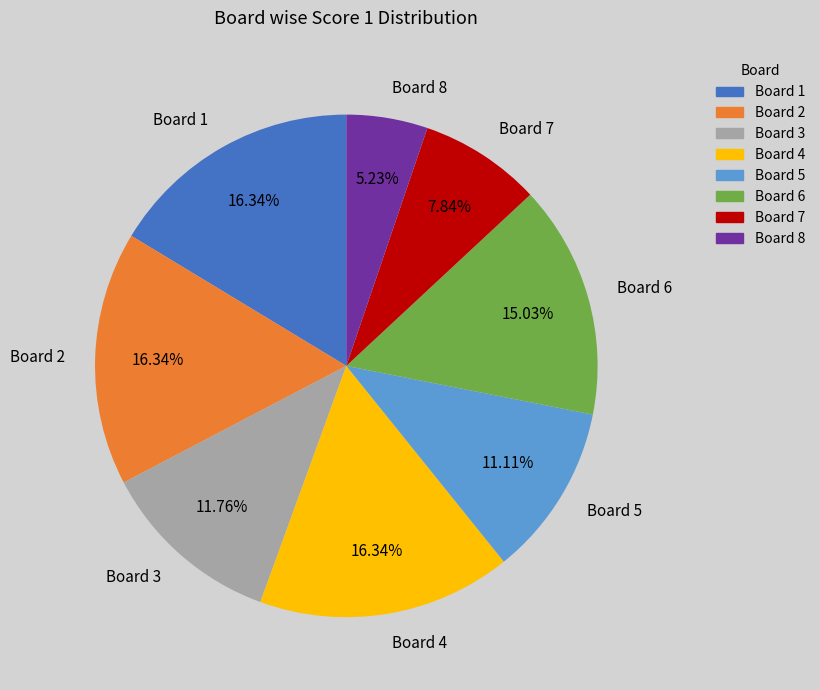

Approximately how many times larger is the value at Board 1 compared to Board 8?

3.1